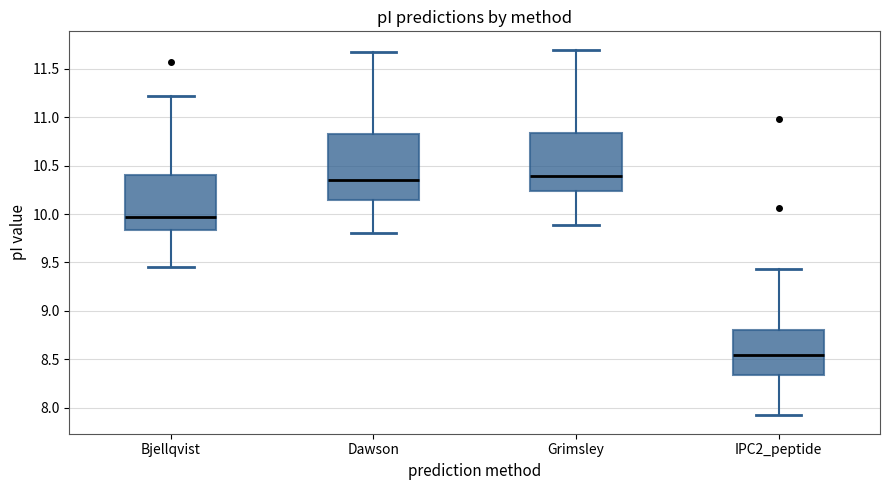

Reading left to right, read every box against the y-axis: the position of its median line, the range the box covers, and the ends of its whiskers. The values are not printed on the chart, so give them approximately, as read against the axis.

Bjellqvist: median 9.95, box 9.85 to 10.40, whiskers 9.45 to 11.20
Dawson: median 10.35, box 10.15 to 10.85, whiskers 9.80 to 11.65
Grimsley: median 10.40, box 10.25 to 10.85, whiskers 9.90 to 11.70
IPC2_peptide: median 8.55, box 8.35 to 8.80, whiskers 7.90 to 9.45